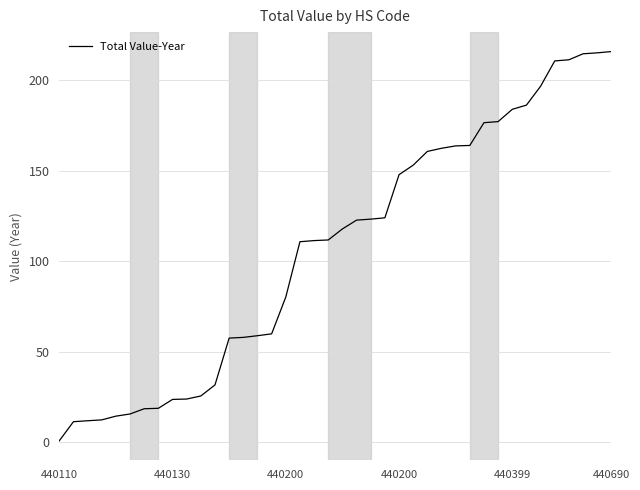

What is the greatest value displayed?

215.9